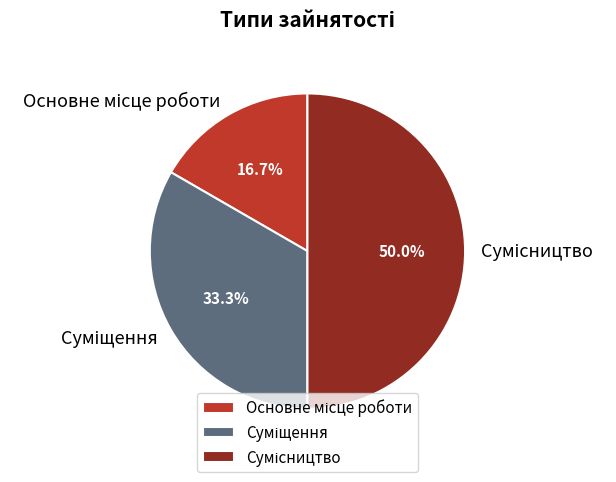

To the nearest percent, what is the combined percentage of Основне місце роботи and Сумісництво?

67%